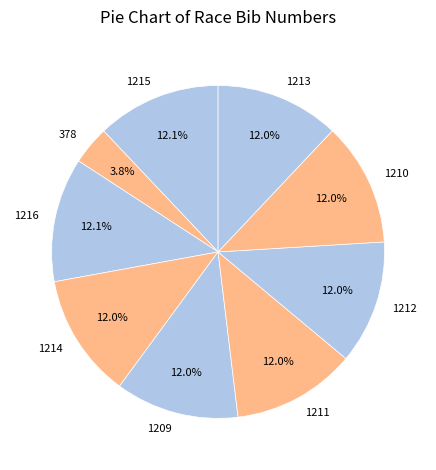

Count the number of slices in the pie.

9